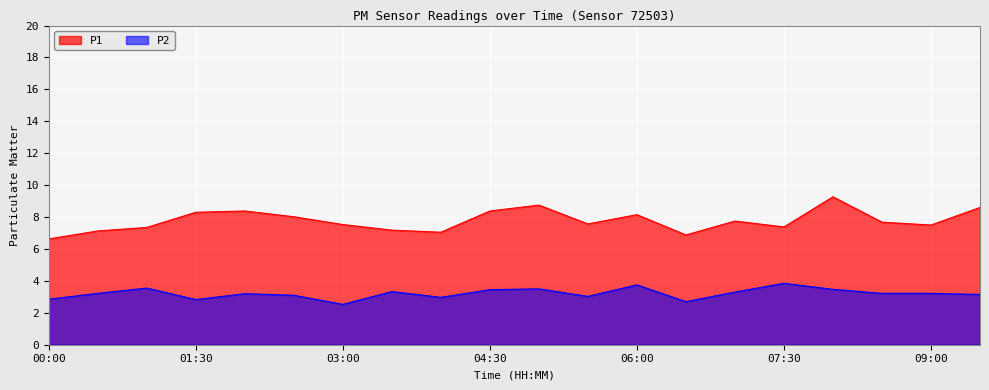

At how many categories does at least one series exceed 3?

20